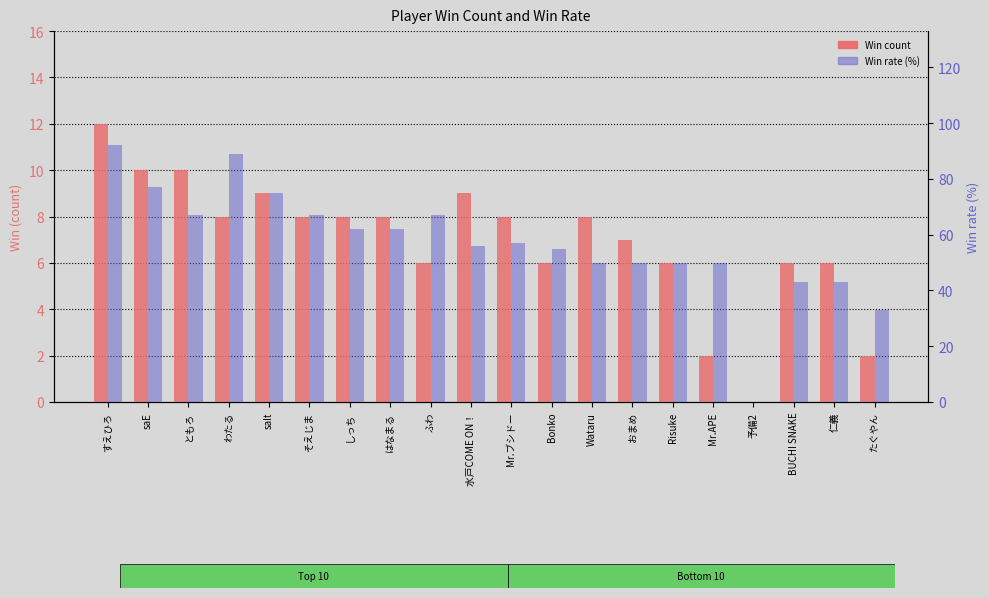

Which series changed the most between そえじま and Wataru?

Win rate (%)